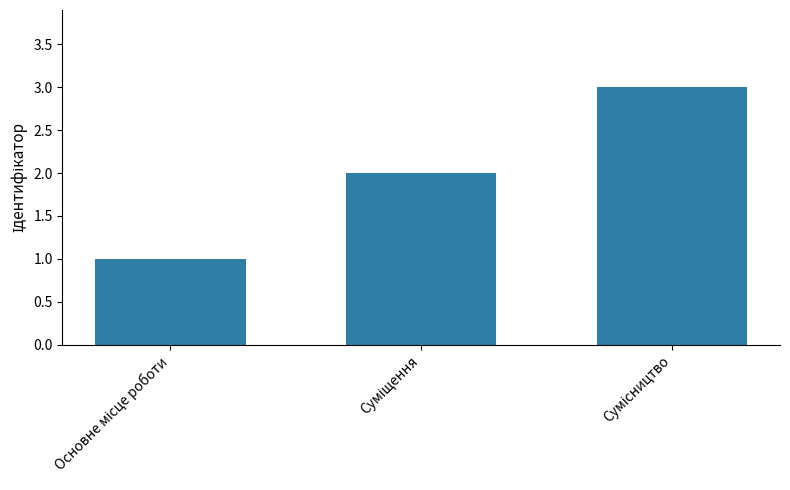

What is the sum of all values?

6